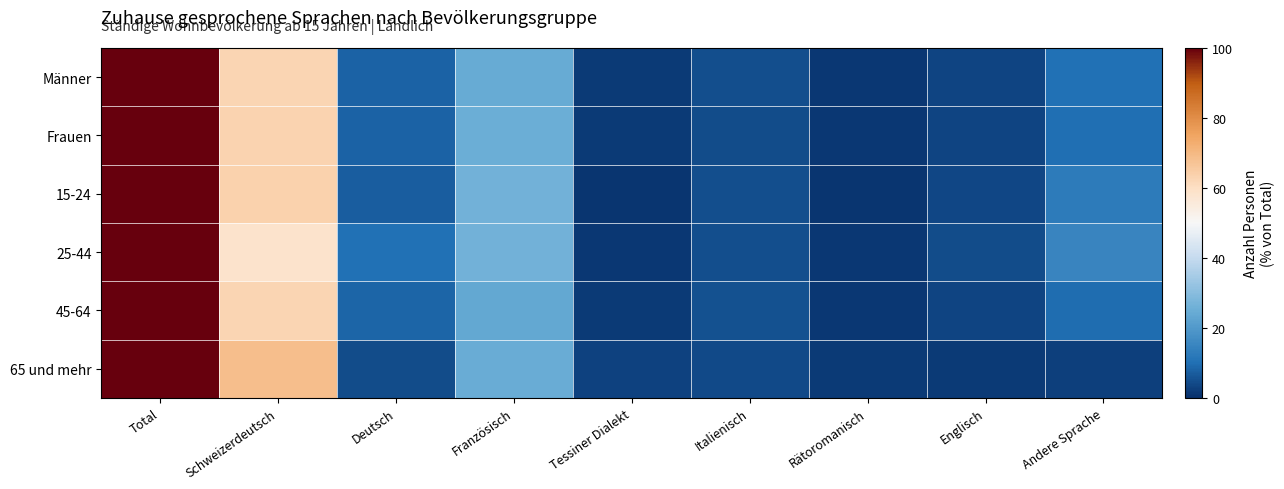

Reading left to right, what are all the values shown in this chart?

Männer: Total=100.0	Schweizerdeutsch=62.6	Deutsch=8.1	Französisch=24.5	Tessiner Dialekt=1.8	Italienisch=4.9	Rätoromanisch=1.3	Englisch=3.4	Andere Sprache=10.2
Frauen: Total=100.0	Schweizerdeutsch=63.1	Deutsch=7.9	Französisch=25.3	Tessiner Dialekt=1.8	Italienisch=4.6	Rätoromanisch=1.4	Englisch=3.2	Andere Sprache=10.0
15-24: Total=100.0	Schweizerdeutsch=63.5	Deutsch=7.4	Französisch=26.3	Tessiner Dialekt=1.1	Italienisch=4.9	Rätoromanisch=1.1	Englisch=3.8	Andere Sprache=12.8
25-44: Total=100.0	Schweizerdeutsch=58.4	Deutsch=10.4	Französisch=26.2	Tessiner Dialekt=1.4	Italienisch=4.7	Rätoromanisch=1.2	Englisch=4.4	Andere Sprache=15.2
45-64: Total=100.0	Schweizerdeutsch=62.8	Deutsch=8.5	Französisch=23.5	Tessiner Dialekt=1.8	Italienisch=5.1	Rätoromanisch=1.5	Englisch=3.1	Andere Sprache=9.7
65 und mehr: Total=100.0	Schweizerdeutsch=68.5	Deutsch=4.4	Französisch=24.7	Tessiner Dialekt=2.9	Italienisch=4.1	Rätoromanisch=1.6	Englisch=1.9	Andere Sprache=2.6